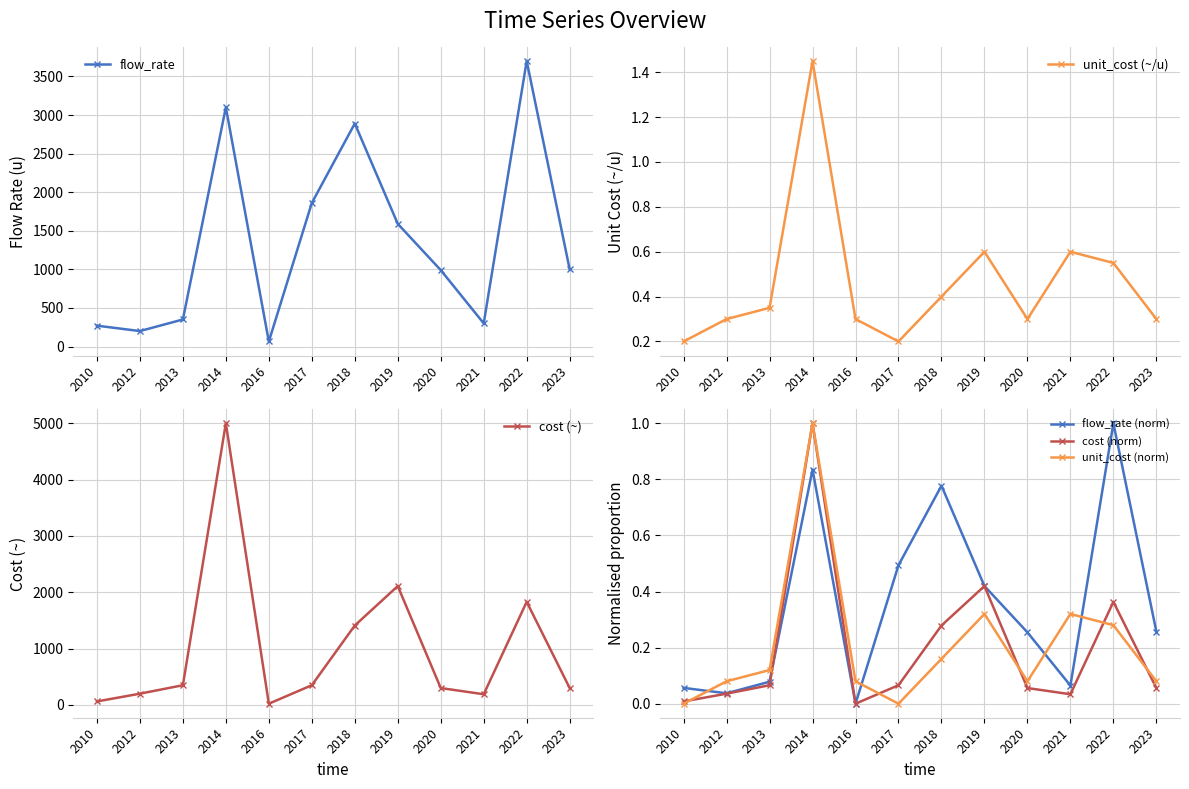

What is the sum of the flow_rate values at 2017 and 2020?

2850